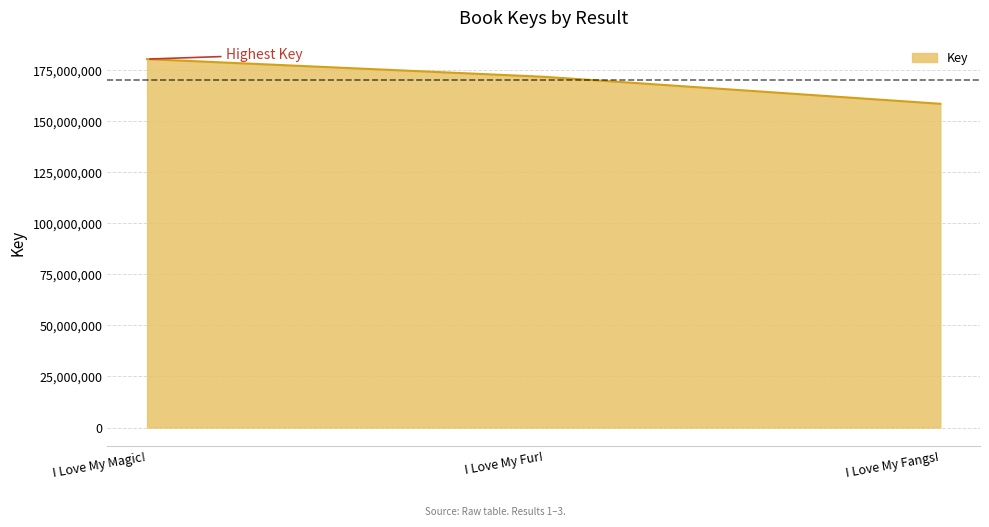

Reading right to left, transcribe all the data shown in this chart.

158580219	171816468	180475058